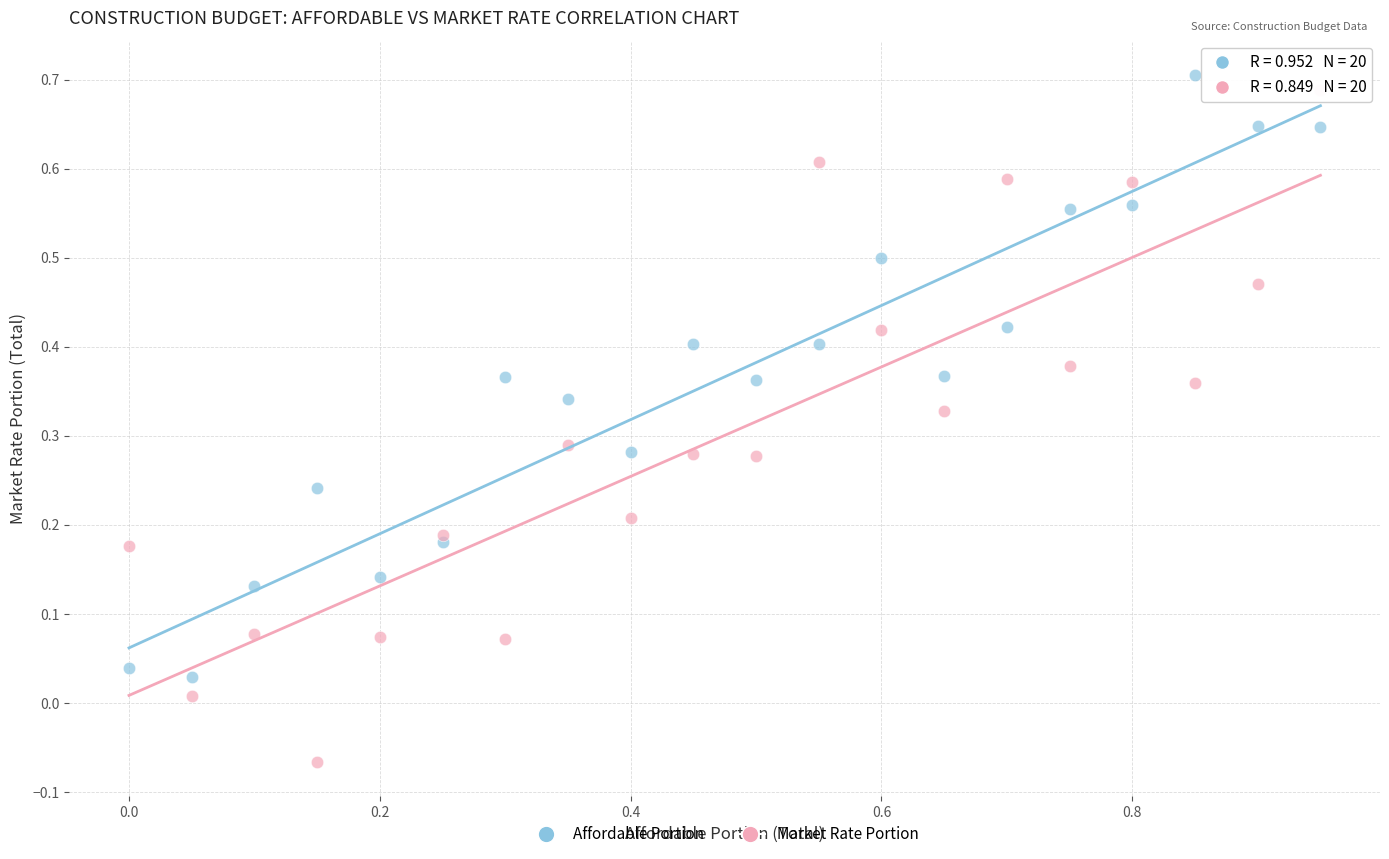

What is the X range (max minus min) for the scatter plot?

1.0